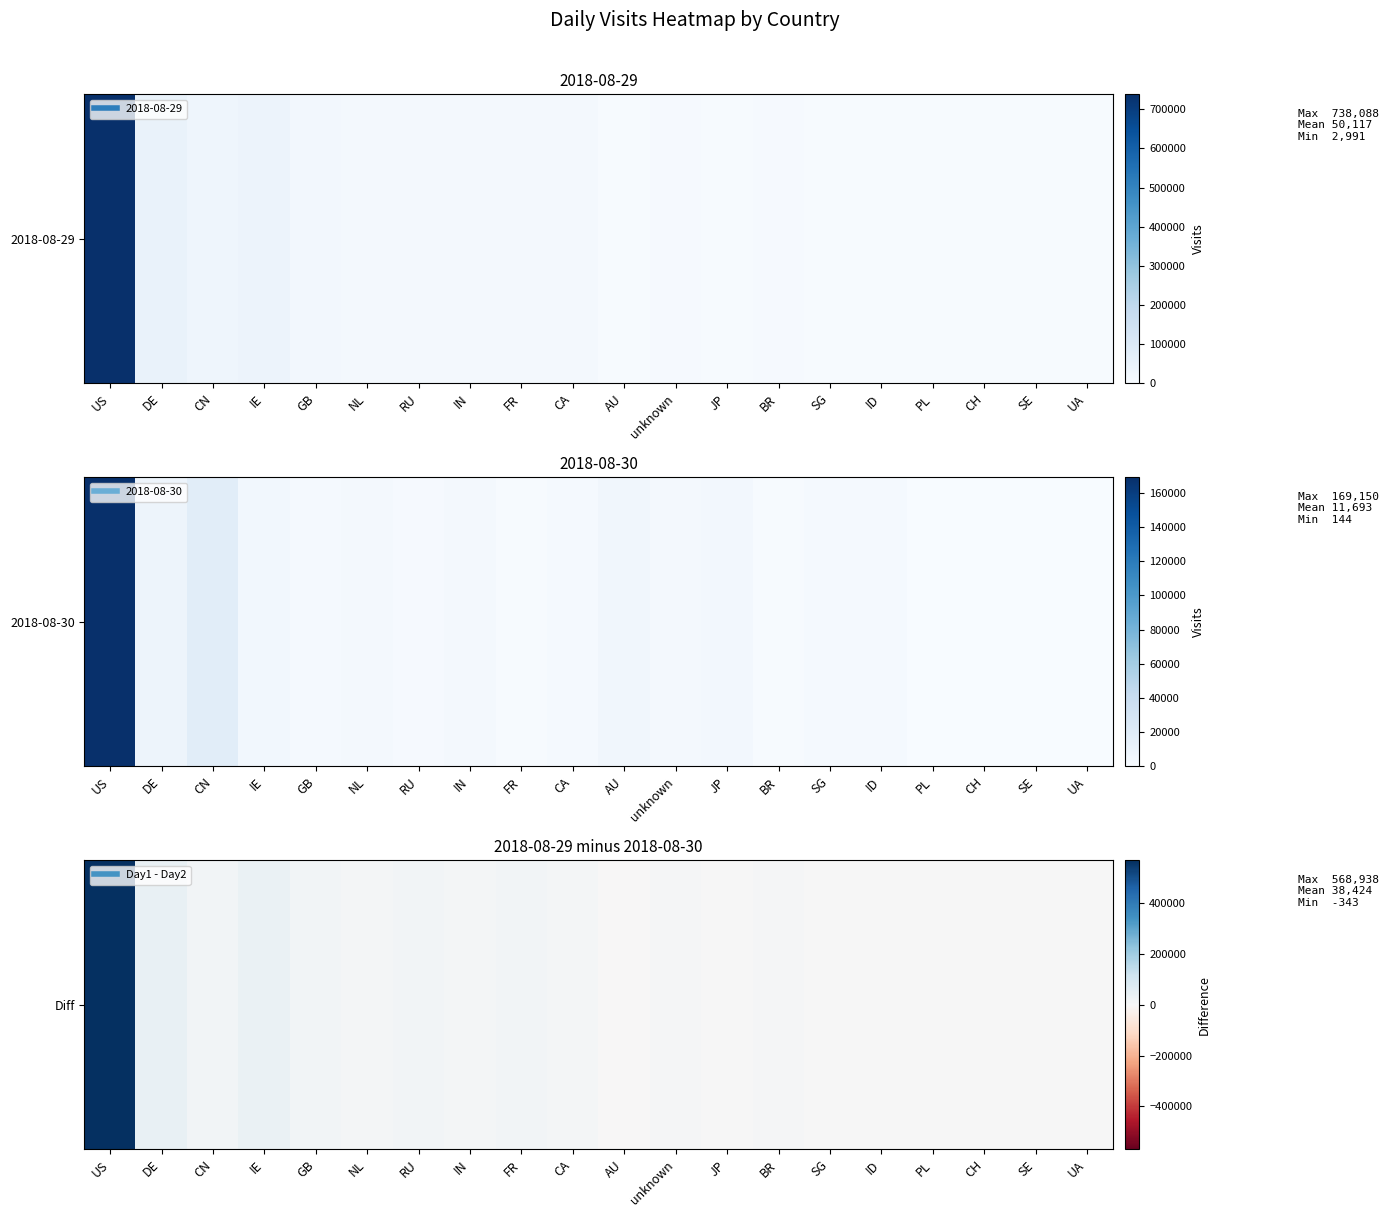

At which label is the value closest to 284297?

DE